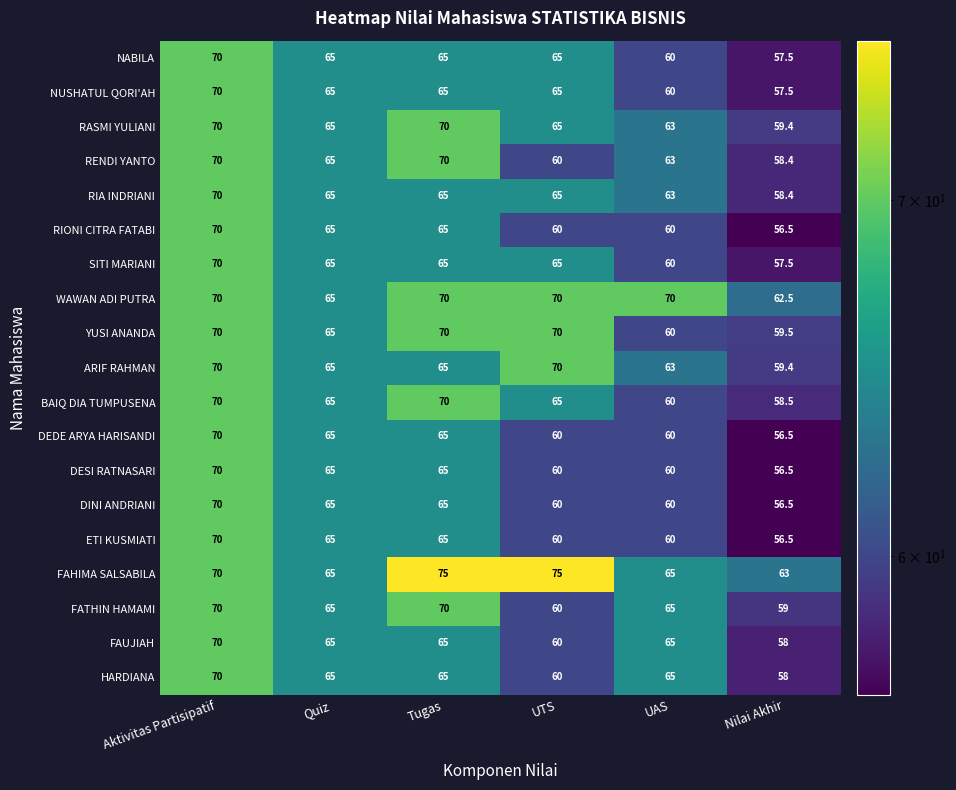

What is the smallest value displayed?

56.5